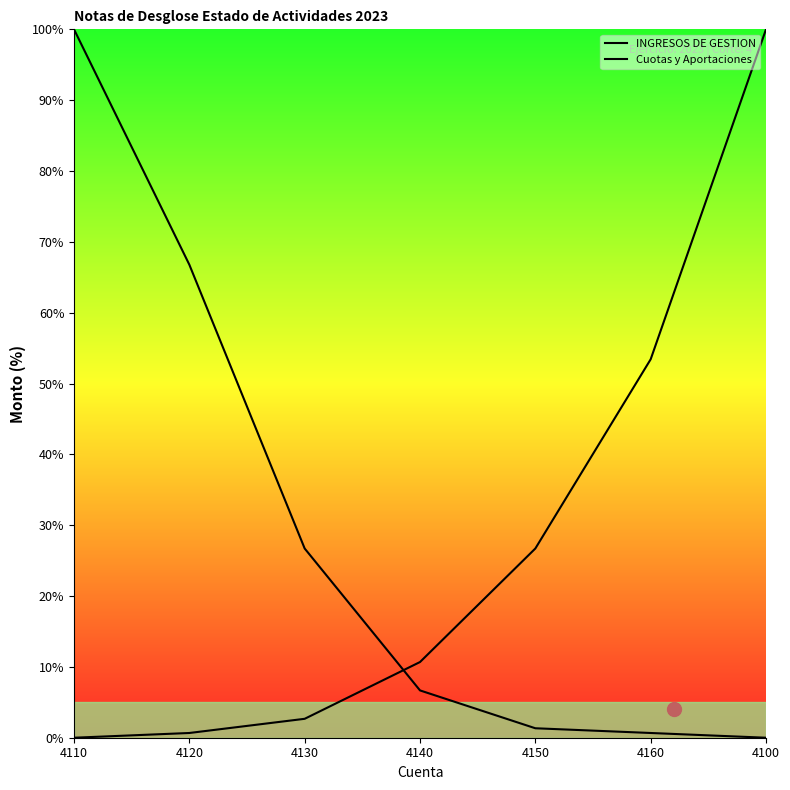

True or false: INGRESOS DE GESTION has more than 1 points higher than both neighbors.

False